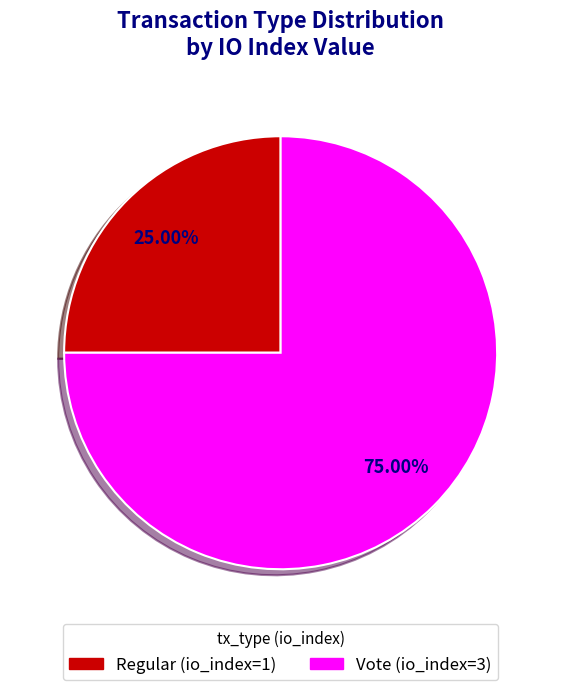

The Vote (io_index=3) slice represents 81% of the pie. True or false?

False